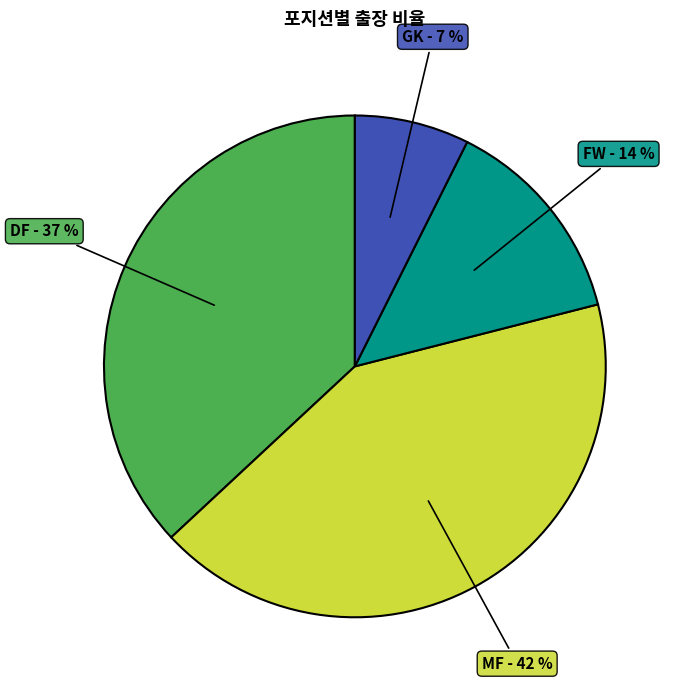

Is there a majority slice in this chart?

No